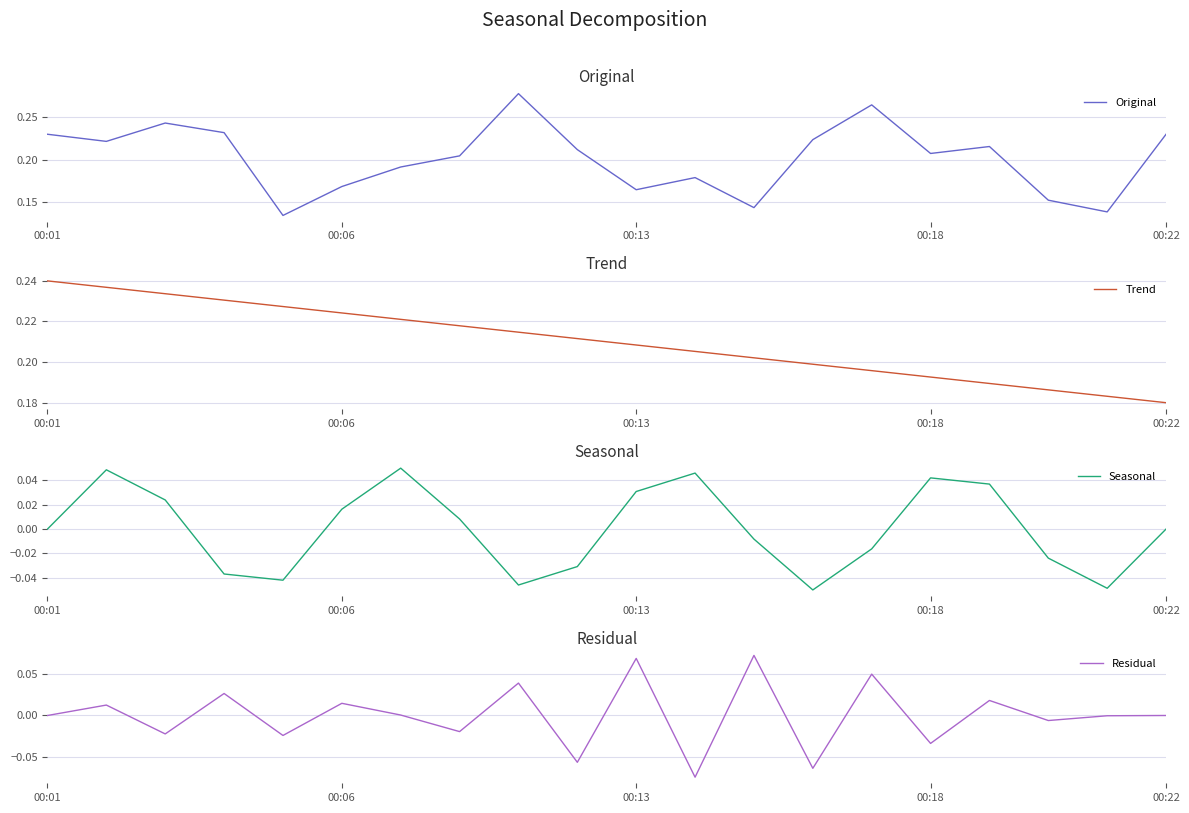

What is the difference between the maximum and second lowest values in the Trend series?

0.1